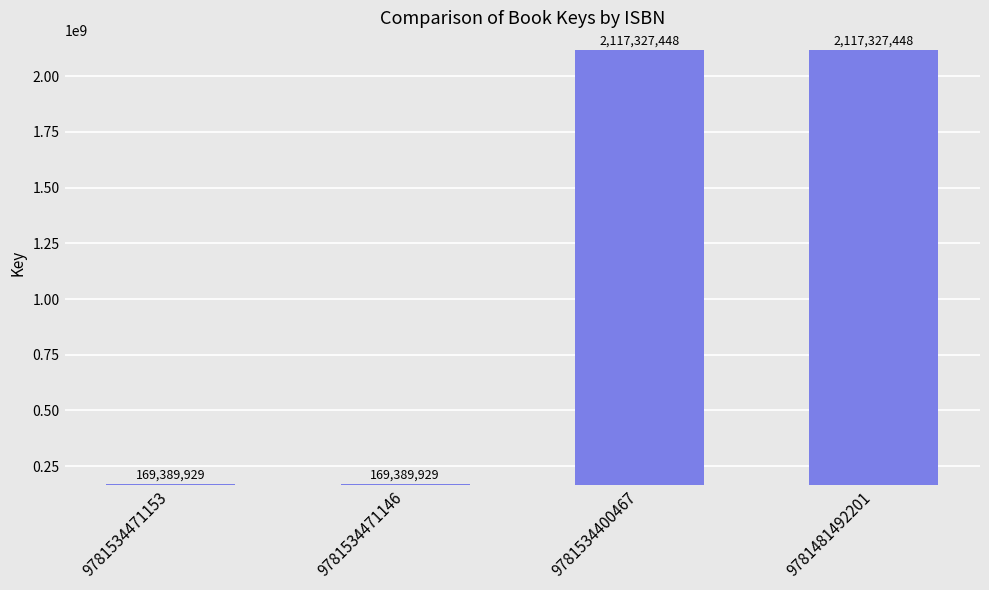

Reading left to right, extract all data points from this chart.

9781534471153=169389929	9781534471146=169389929	9781534400467=2117327448	9781481492201=2117327448